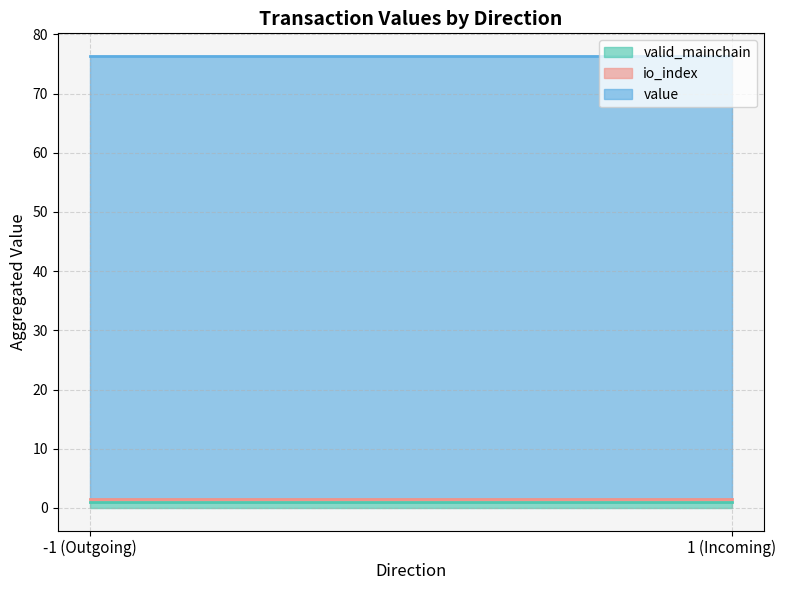

How many positive values does the io_index series have?

2